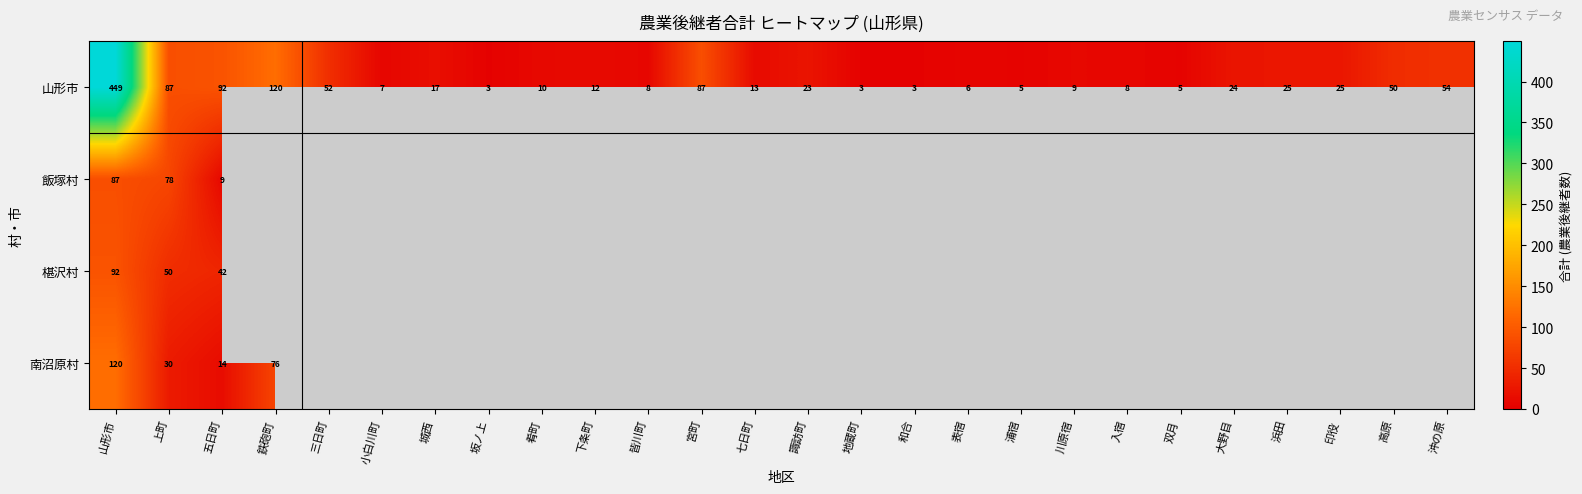

Which has a higher value, 入宿 or 高原?

高原